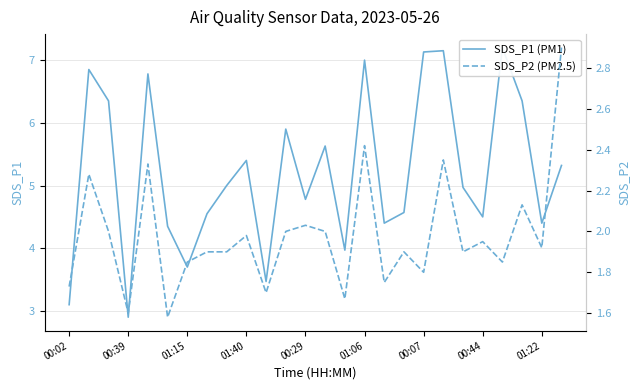

Is this an area chart (filled region under the line)?

No